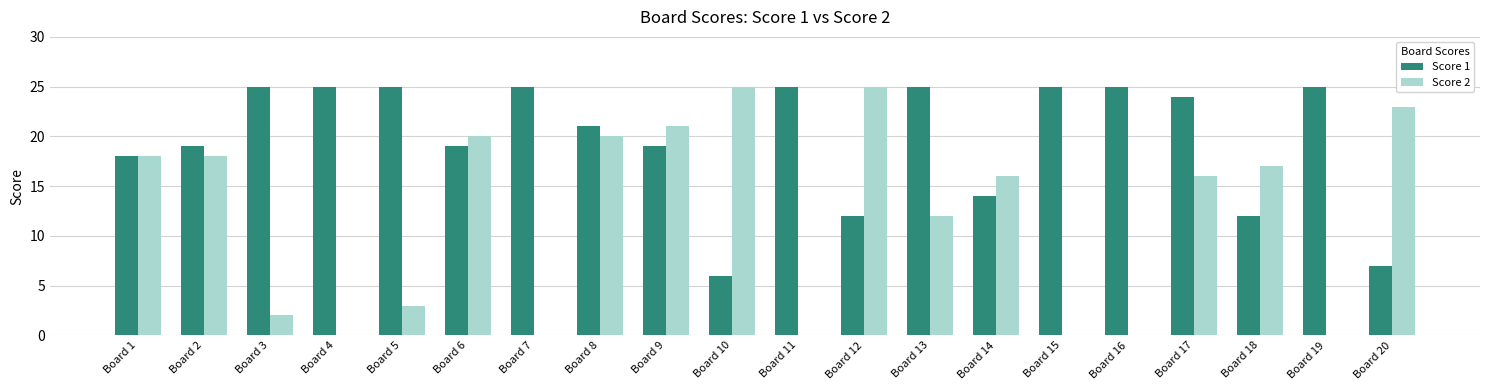

What are all the series names shown in the legend?

Score 1, Score 2